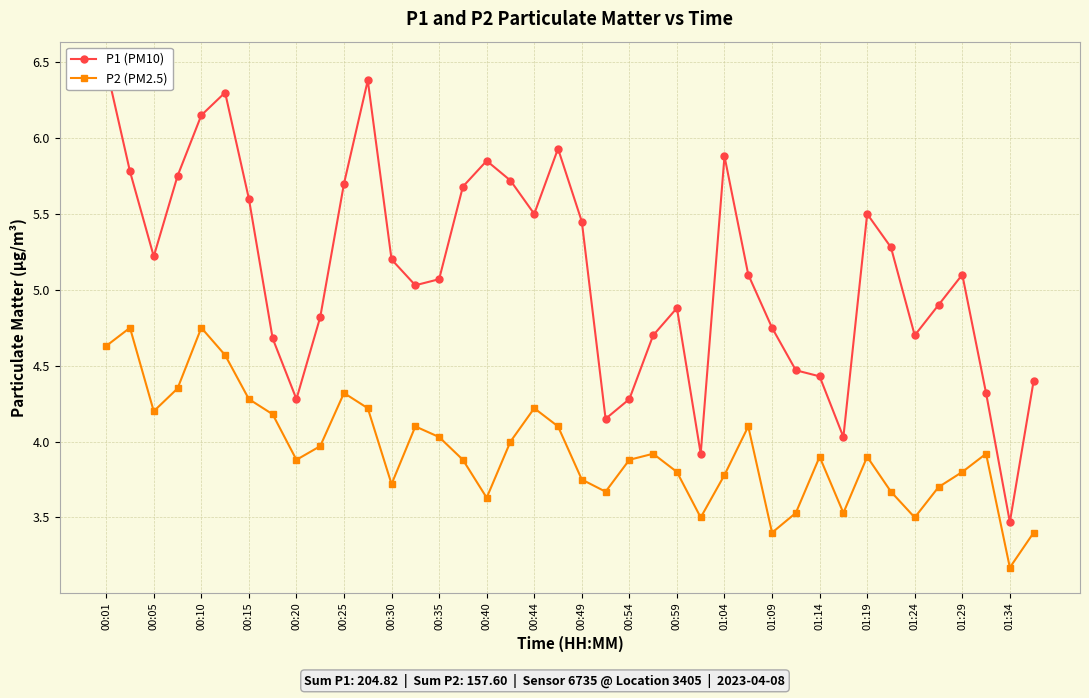

In P2 (PM2.5), how many points are lower than both neighbors (excluding endpoints)?

10